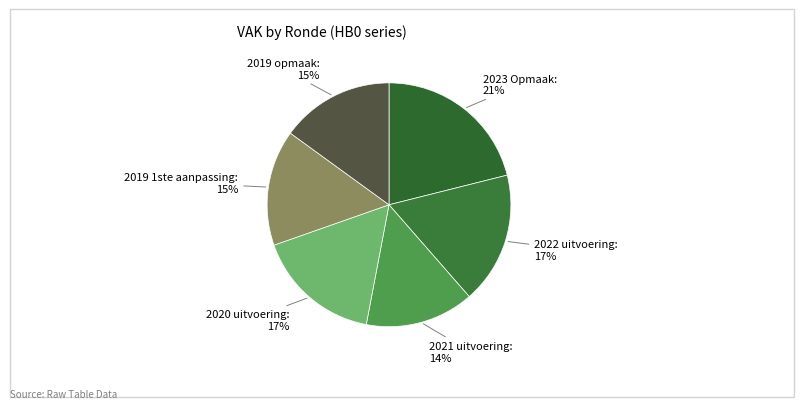

True or false: 2019 1ste aanpassing accounts for 5% of the total.

False